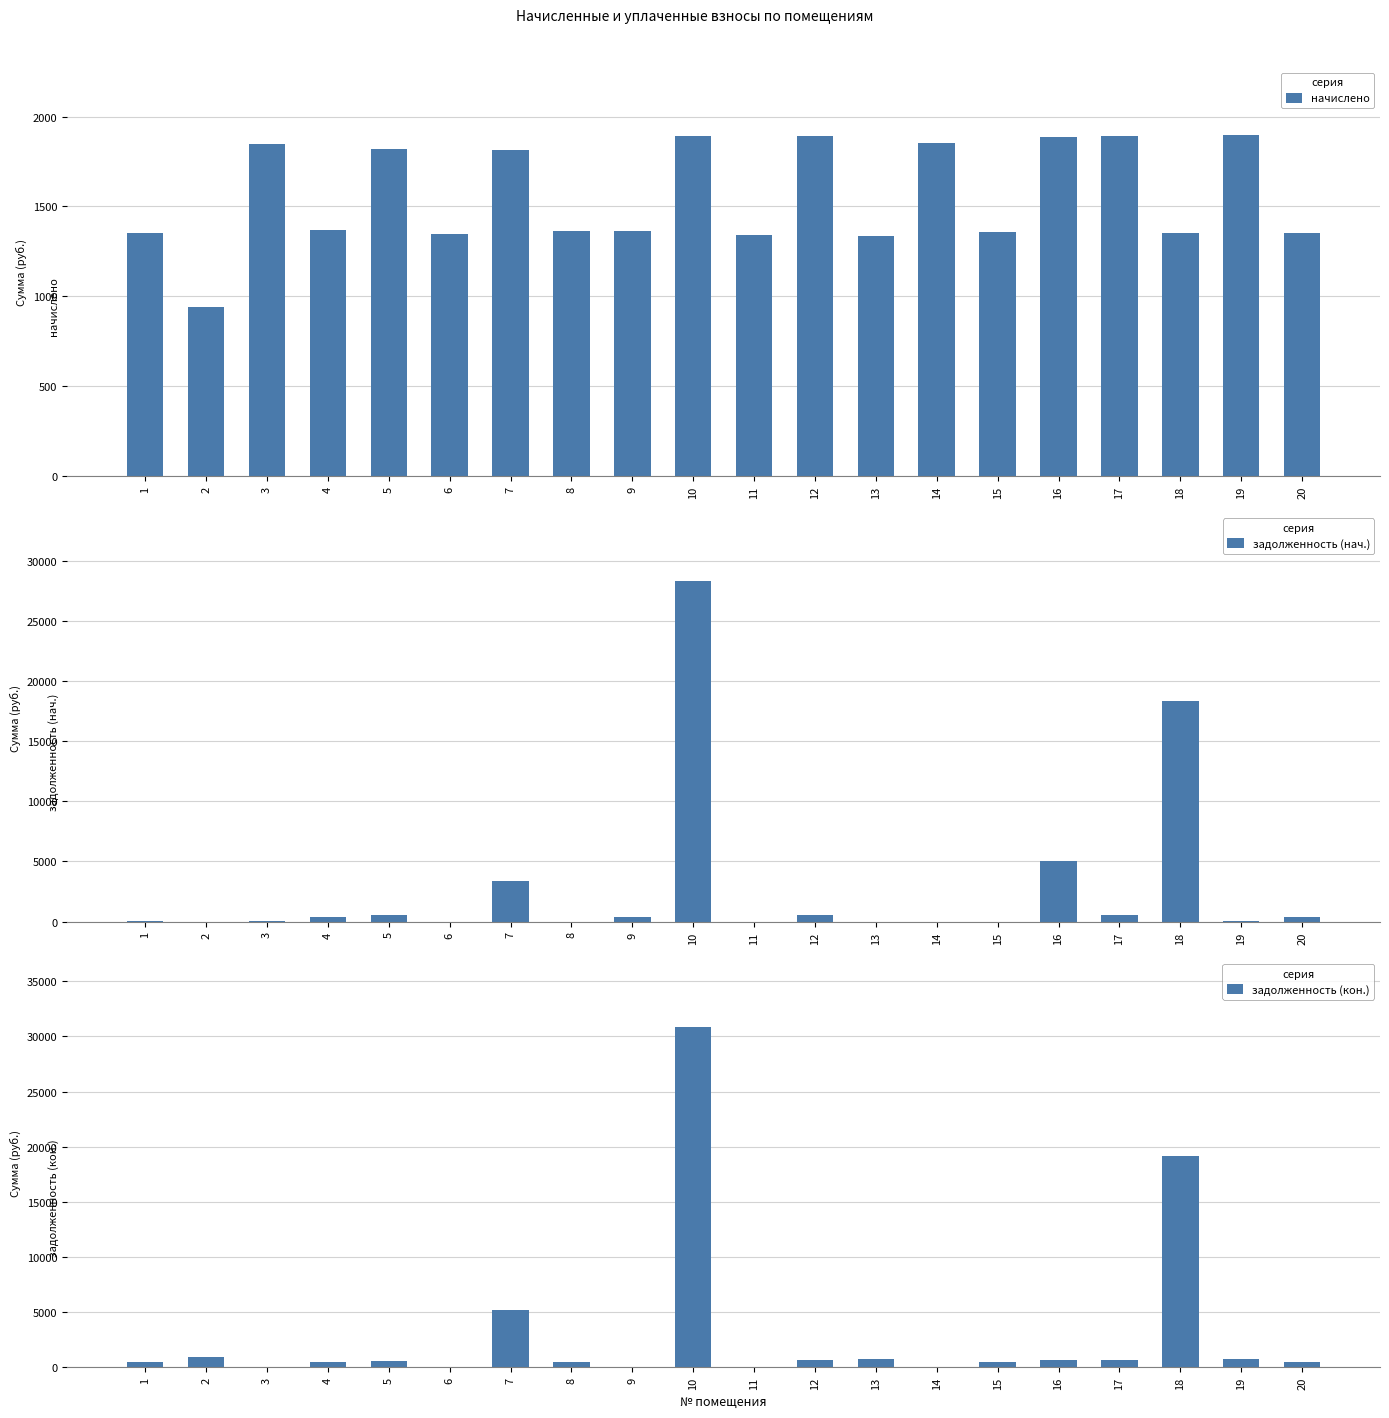

At which label does задолженность (нач.) first exceed 408?

4